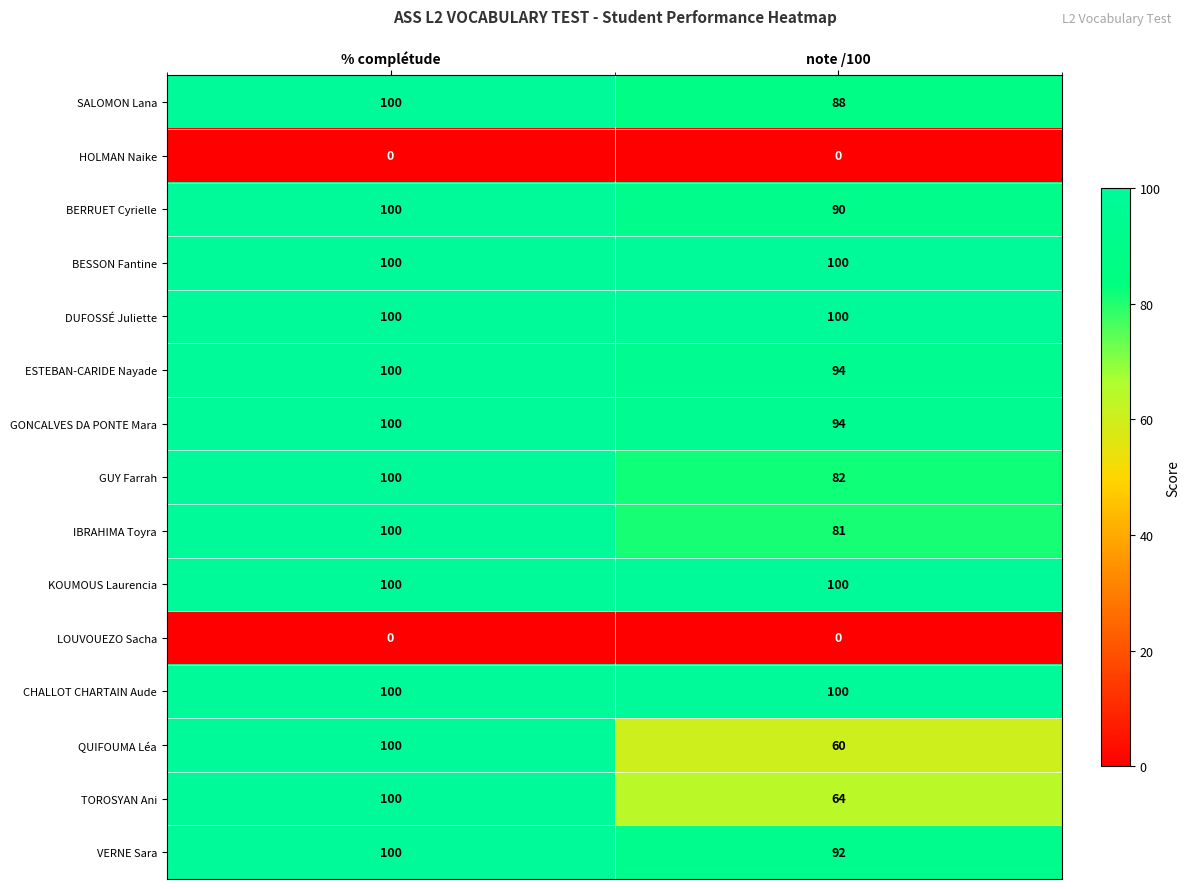

What value does the VERNE Sara series have at note /100?

92